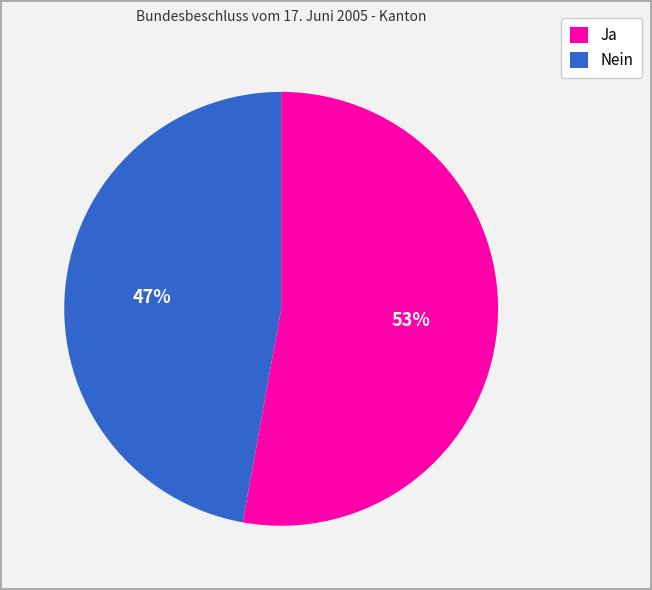

To the nearest percent, what is the difference between the Ja and Nein slice percentages?

6%